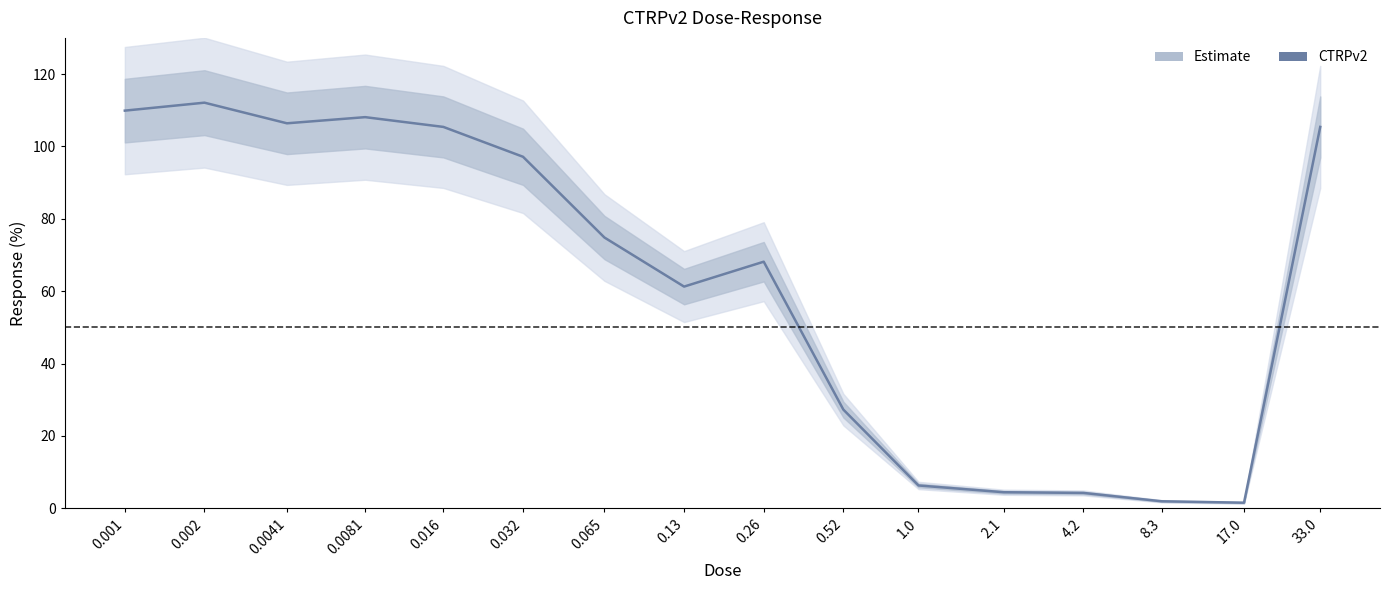

What is the change in value from 0.001 to 1.0?

-103.6